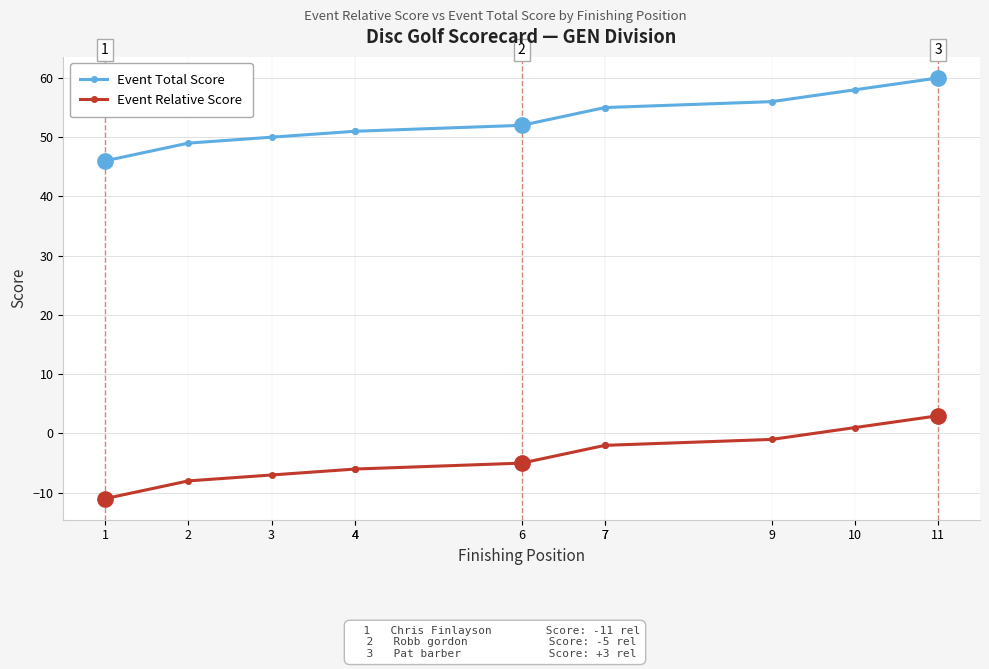

Which series has the largest total across all categories?

Event Total Score